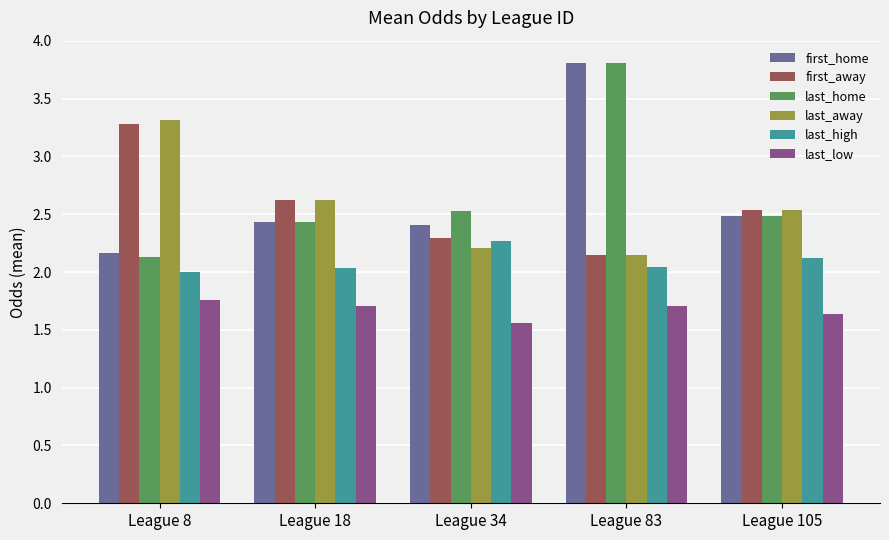

What is the difference between the maximum and minimum values in the first_away series?

1.1